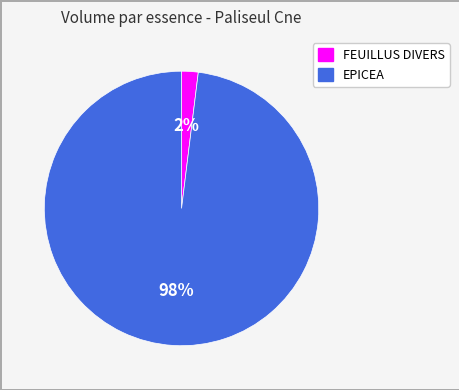

Do FEUILLUS DIVERS and EPICEA together represent more than half of the pie?

Yes